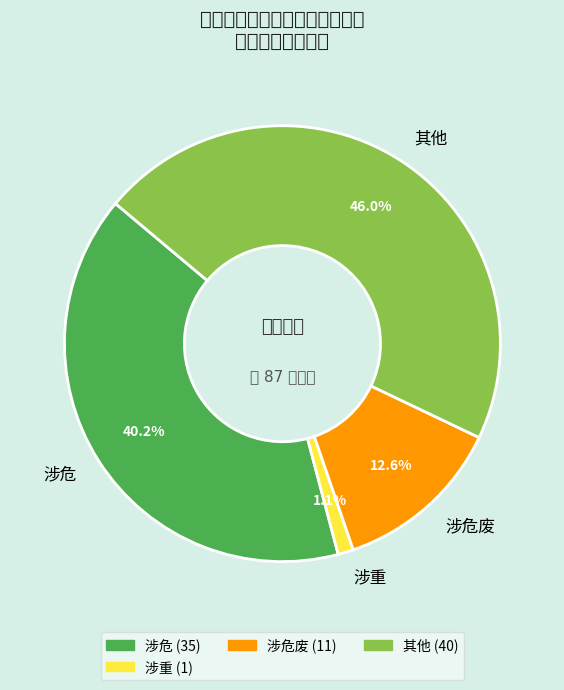

What is the change in value from 涉危 to 涉重?

-34